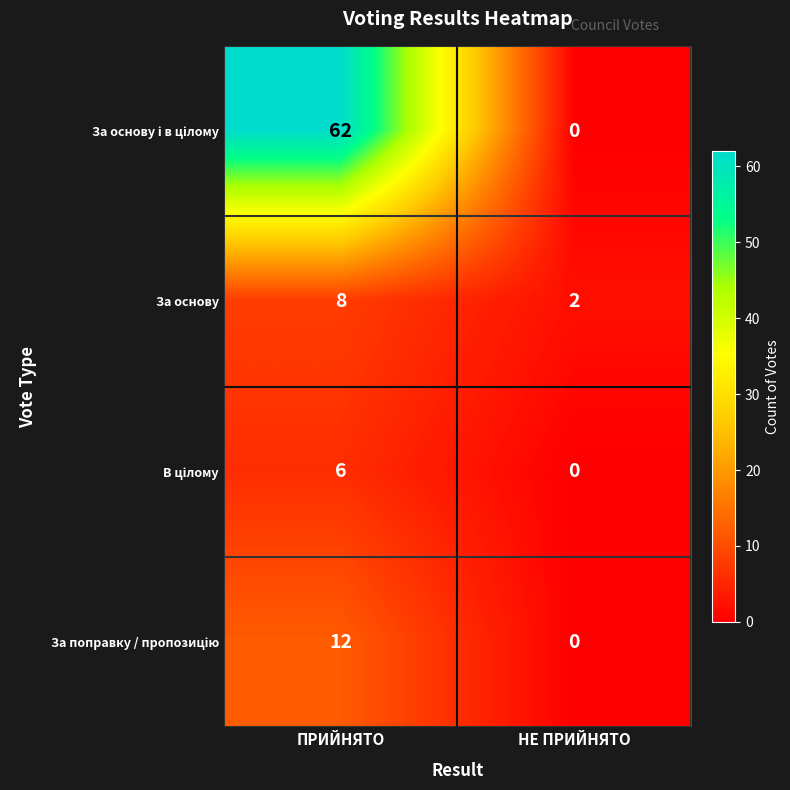

What is the difference between the За основу values at НЕ ПРИЙНЯТО and ПРИЙНЯТО?

6